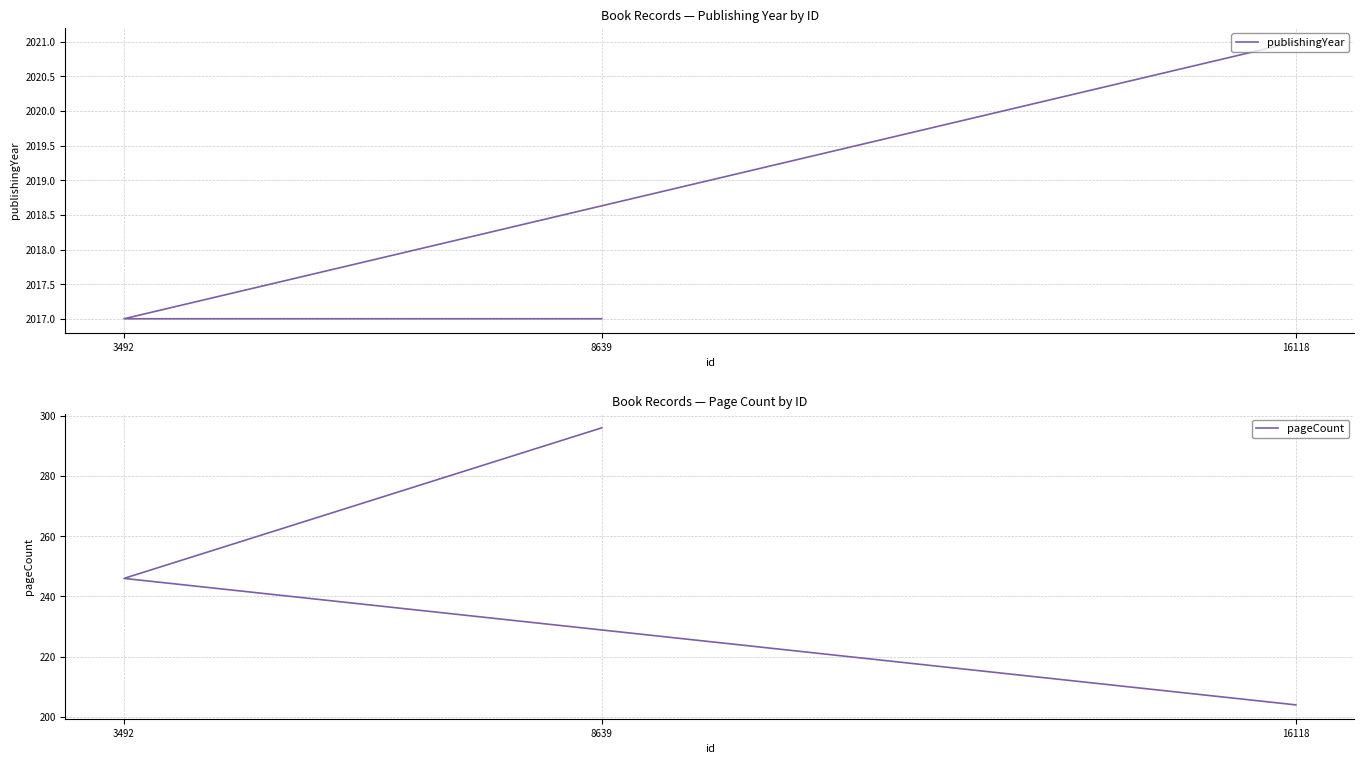

How many publishingYear values are between 2017 and 2021?

3